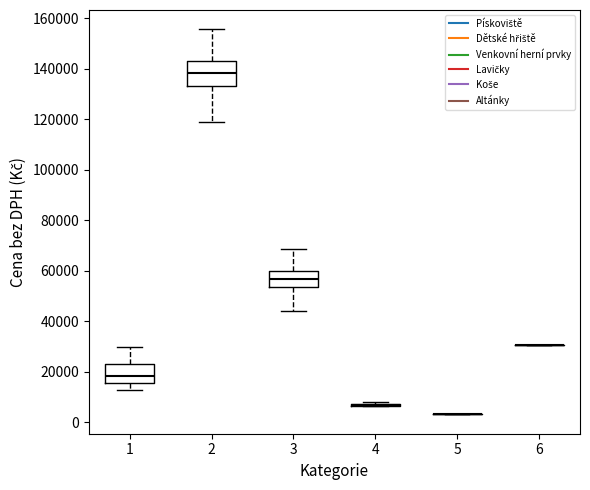

Reading left to right, read every box against the y-axis: the position of its median line, the range the box covers, and the ends of its whiskers. The values are not printed on the chart, so give them approximately, as read against the axis.

1: median 18000, box 16000 to 24000, whiskers 12000 to 30000
2: median 138000, box 134000 to 144000, whiskers 118000 to 156000
3: median 56000, box 54000 to 60000, whiskers 44000 to 68000
4: box collapsed to a line at 6000, whiskers 6000 to 8000
5: box collapsed to a line at 4000, whiskers 4000 to 4000
6: box collapsed to a line at 30000, whiskers 30000 to 30000